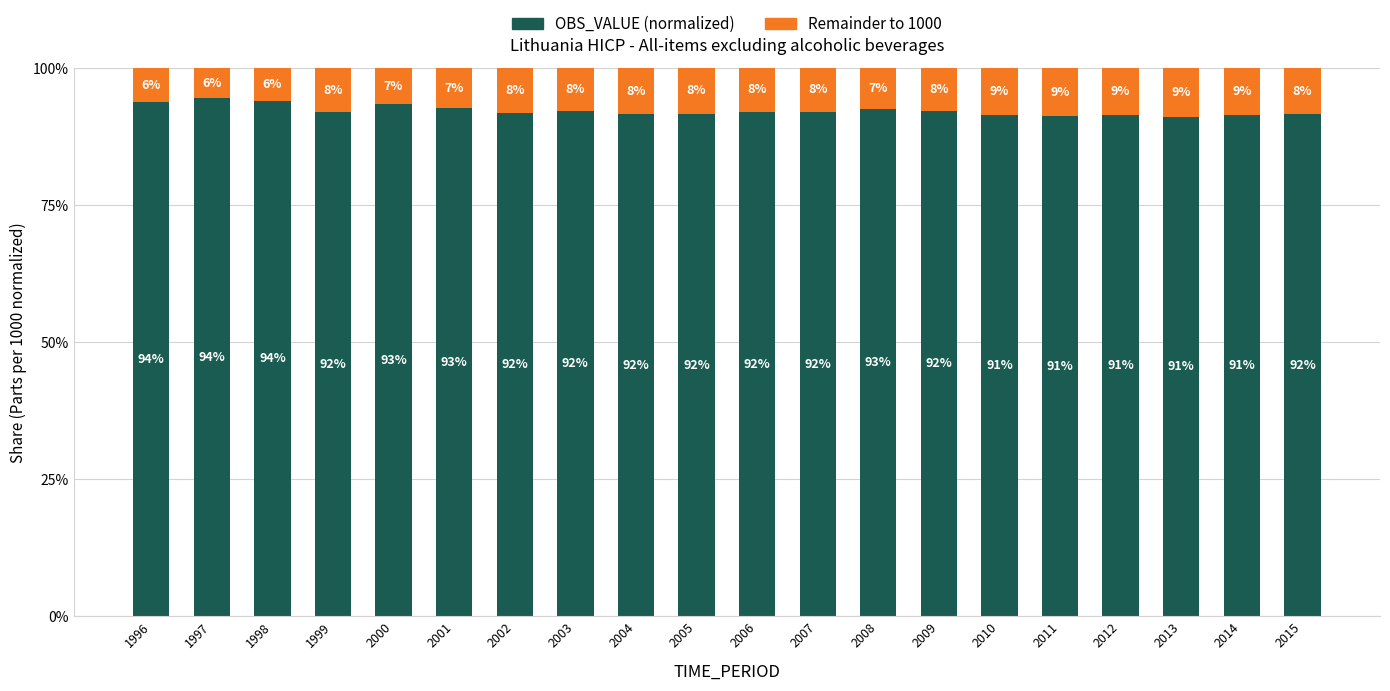

Does the chart contain any negative values?

No